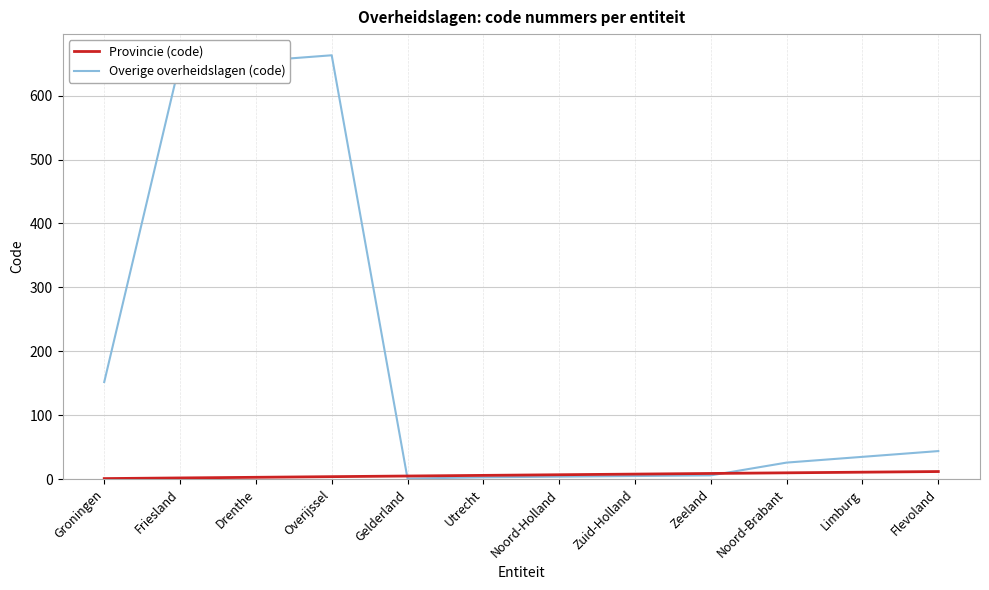

Which series has the widest spread of values?

Overige overheidslagen (code)